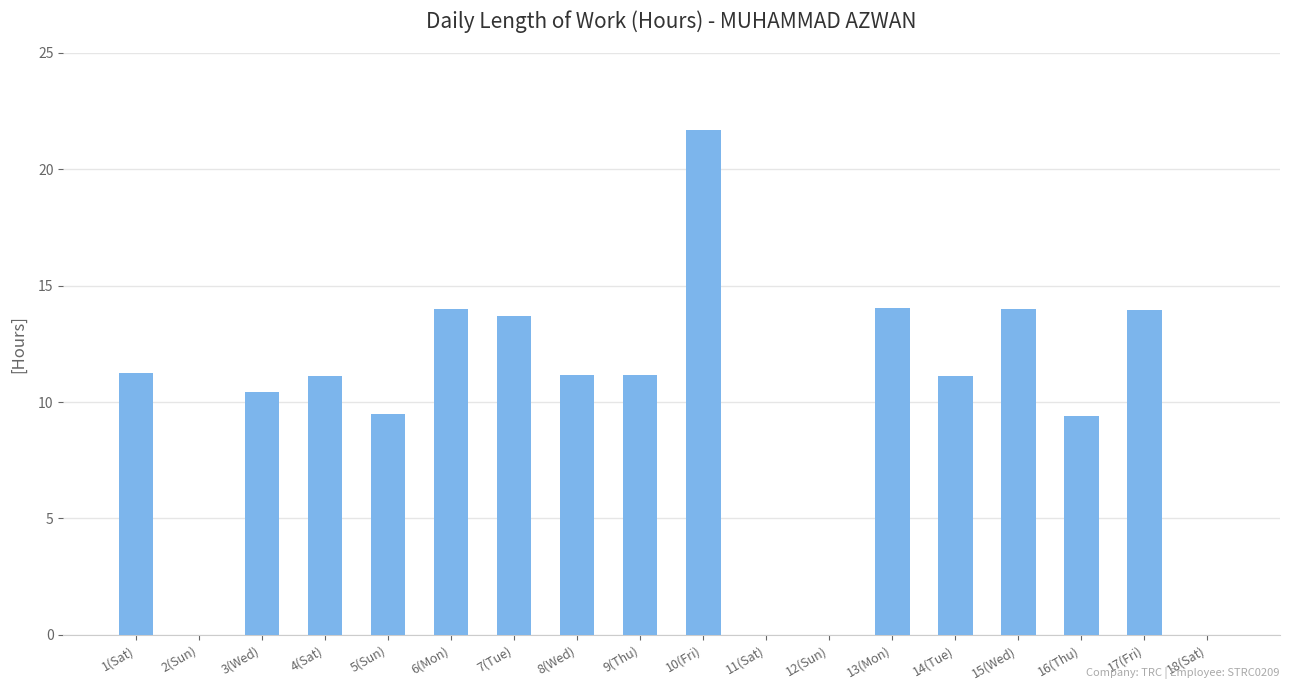

The chart shows a value of 10.3 at 2(Sun). True or false?

False